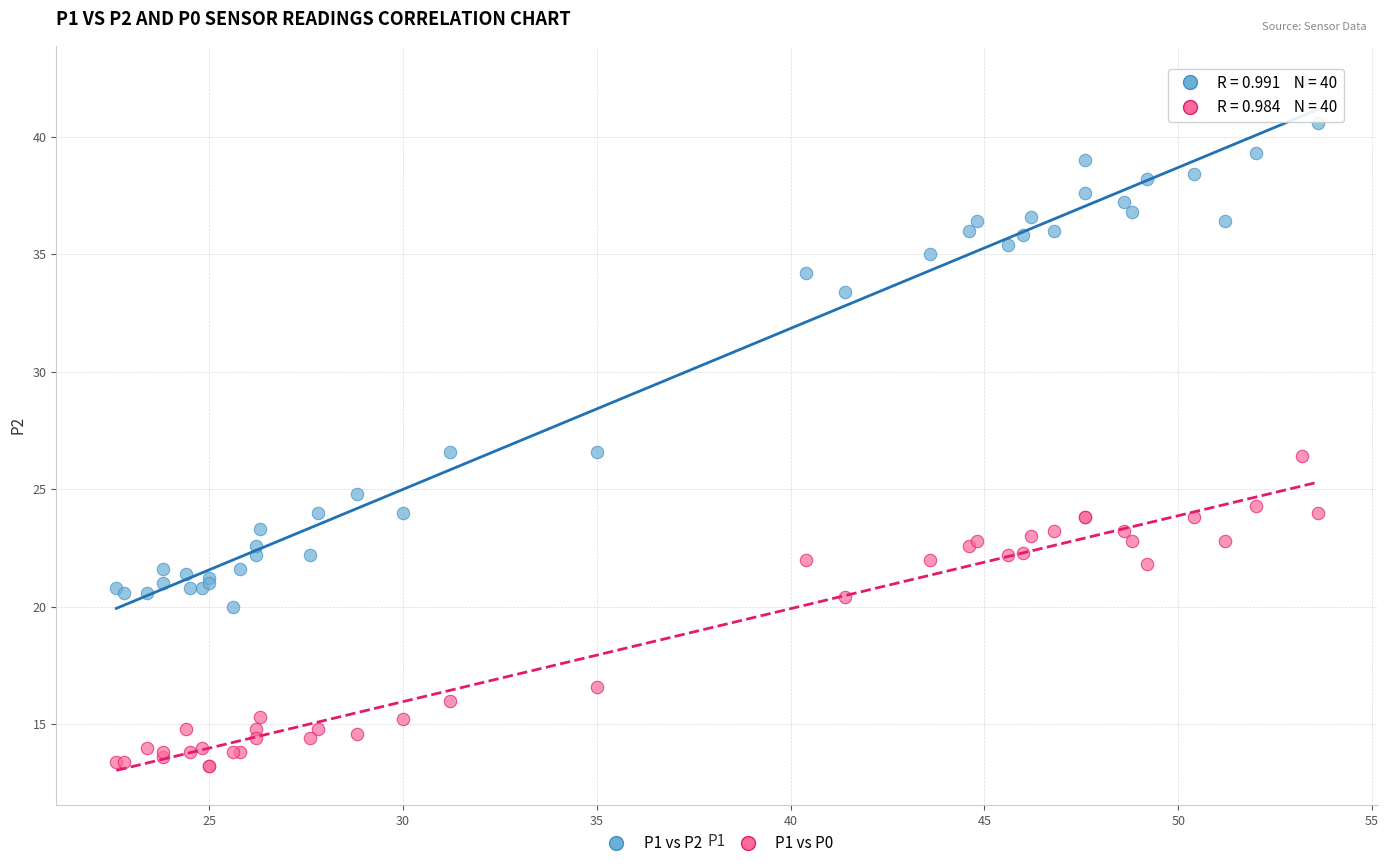

Which series reaches the minimum Y coordinate?

P1 vs P0